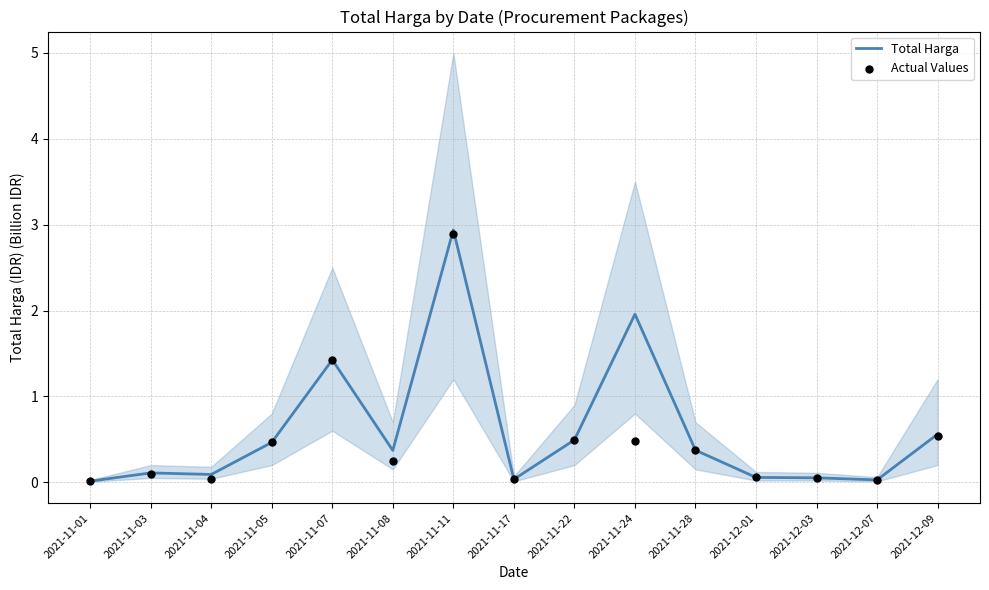

Which series reaches the minimum Y coordinate?

Actual Values